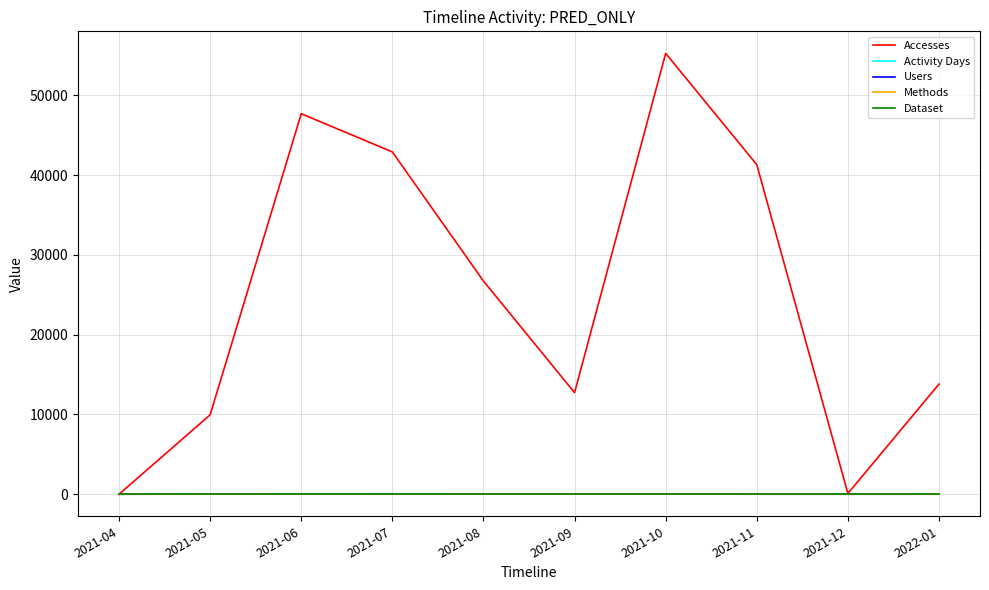

What is the spread (max minus min) of values at 2021-11?

41313